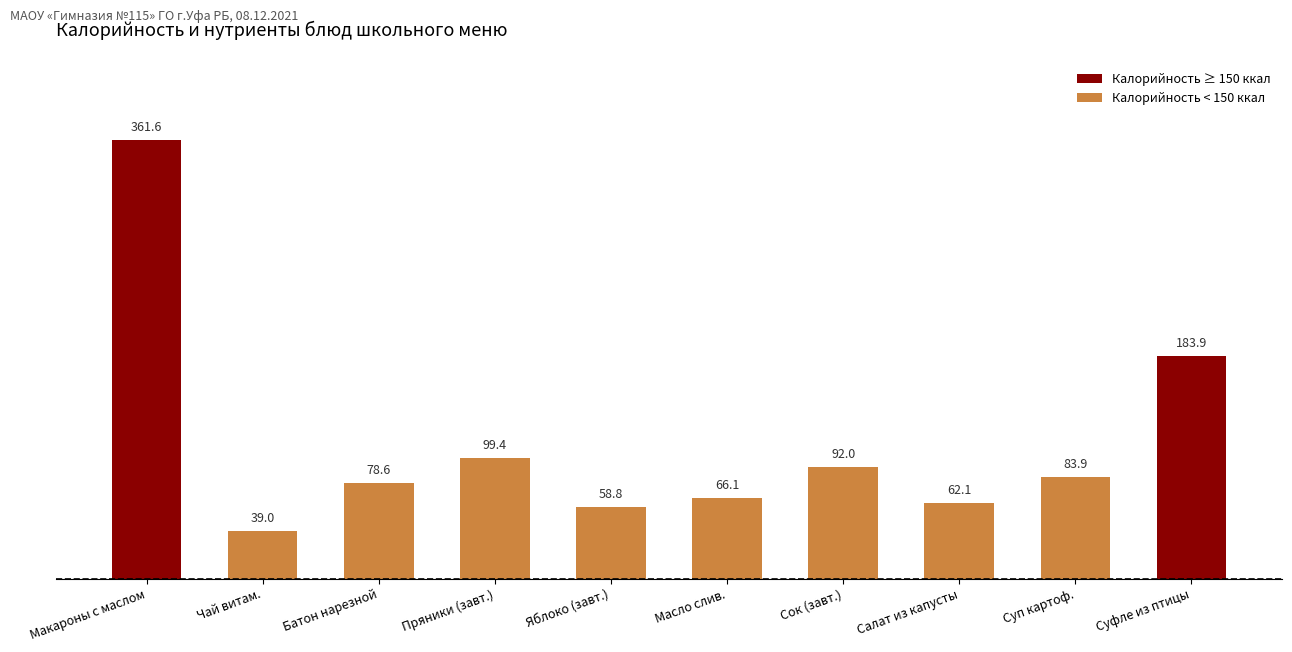

Which label corresponds to the largest value in the chart?

Макароны с маслом